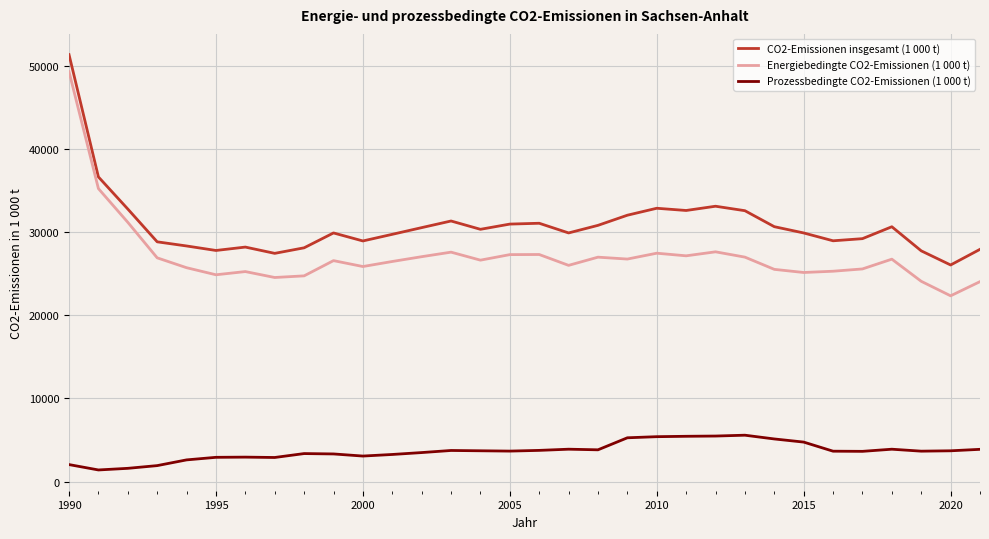

What is the minimum value for Prozessbedingte CO2-Emissionen (1 000 t)?

1403